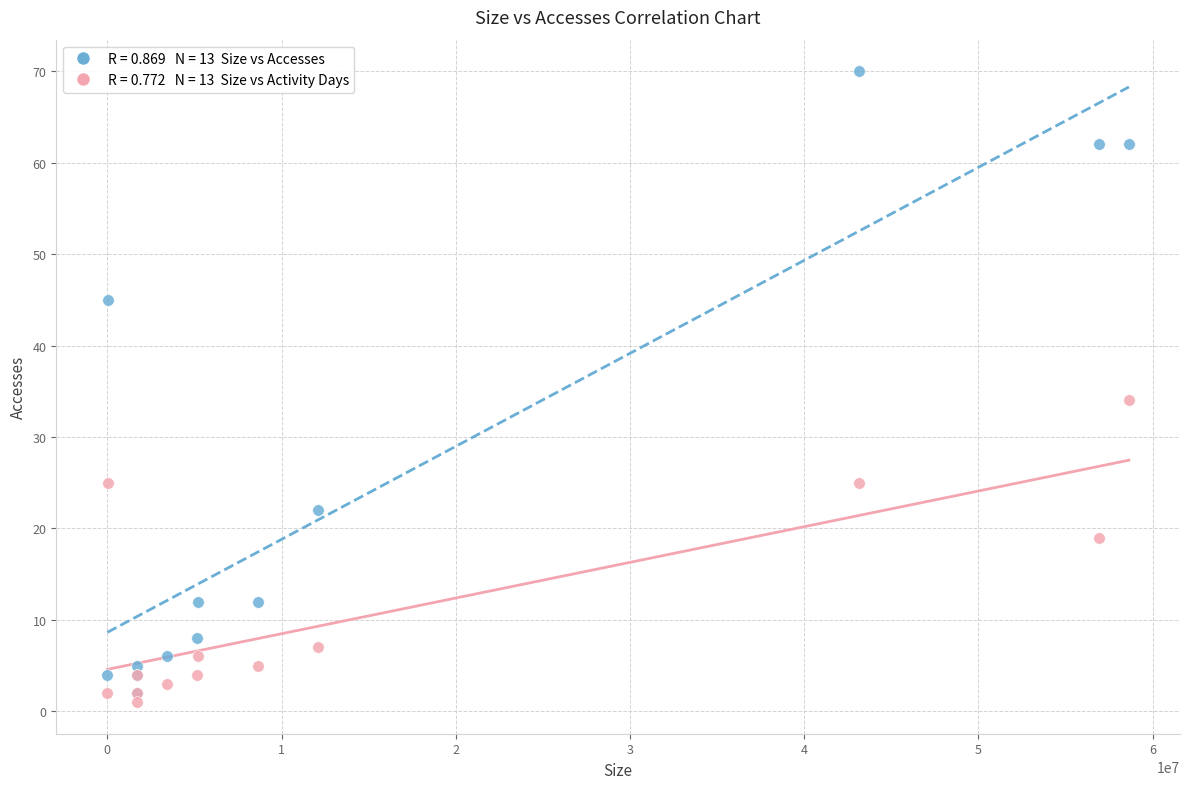

Across all series, what Y value is closest to 35?

34